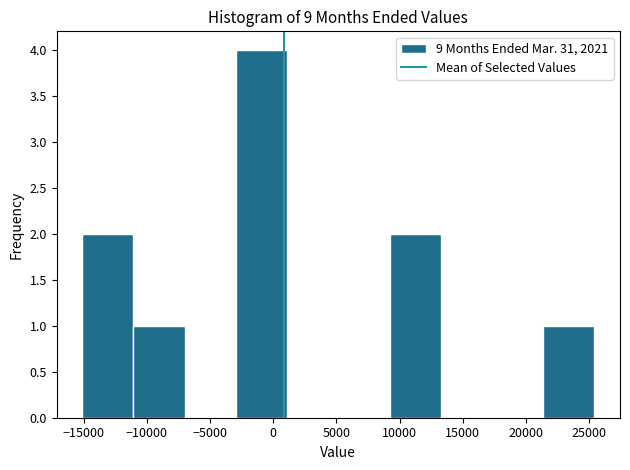

Reading left to right, transcribe this chart: for each bar, give the range it covers on the x-axis and its height. Neither the bar edges nor the heights are printed on the chart, so give them approximately, as read against the axes.

-15000 to -11000: 2
-11000 to -7000: 1
-7000 to -3000: 0
-3000 to 1000: 4
1000 to 5000: 0
5000 to 9000: 0
9000 to 13500: 2
13500 to 17500: 0
17500 to 21500: 0
21500 to 25500: 1